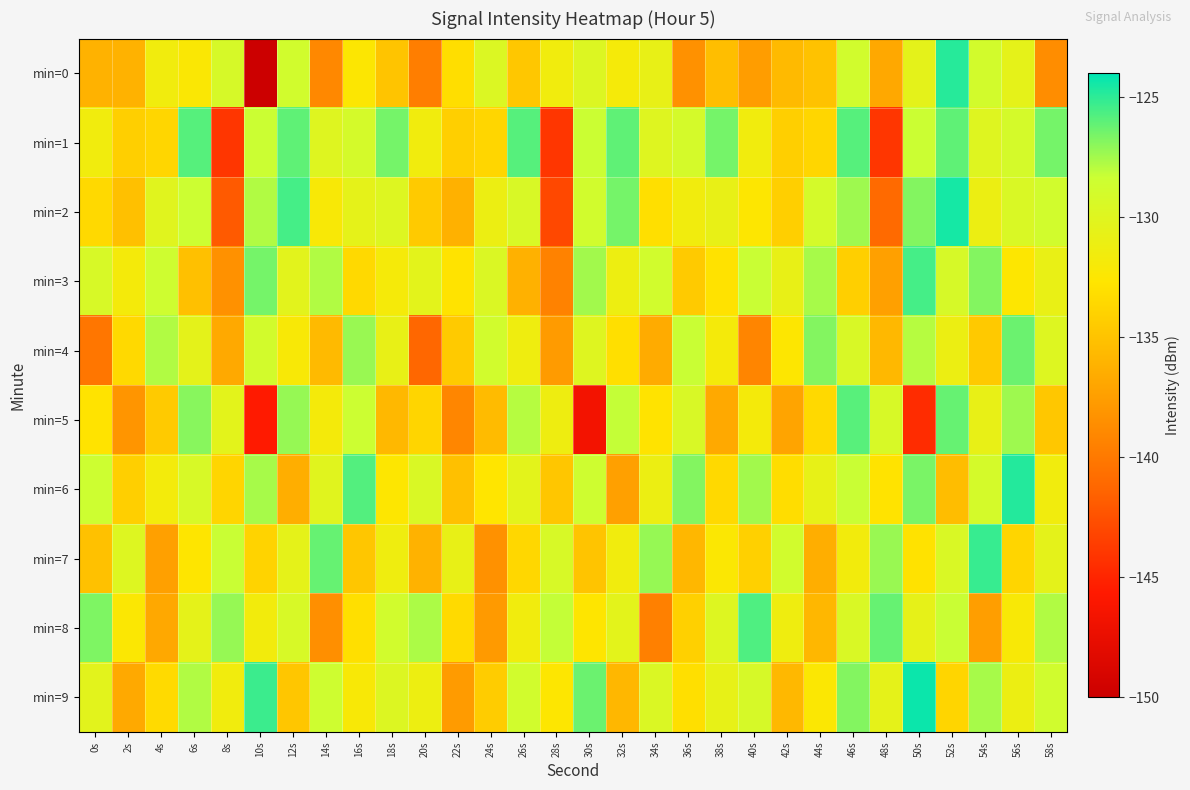

How many categories are shown in the chart?

30